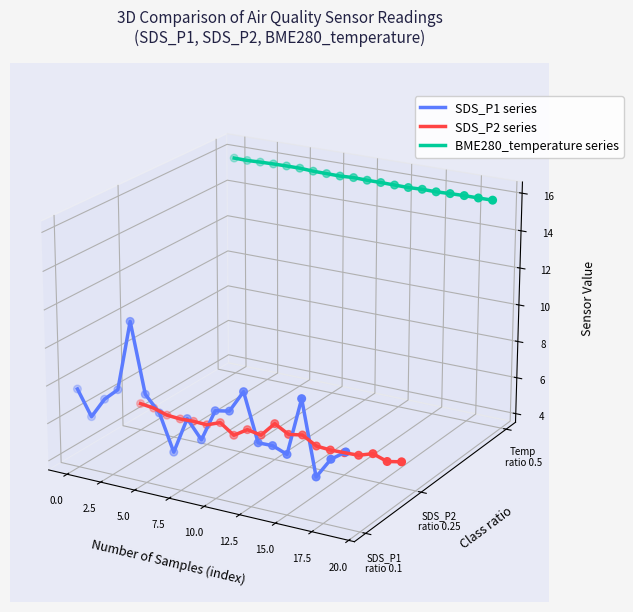

Which series contains the lowest Y value?

SDS_P1 series